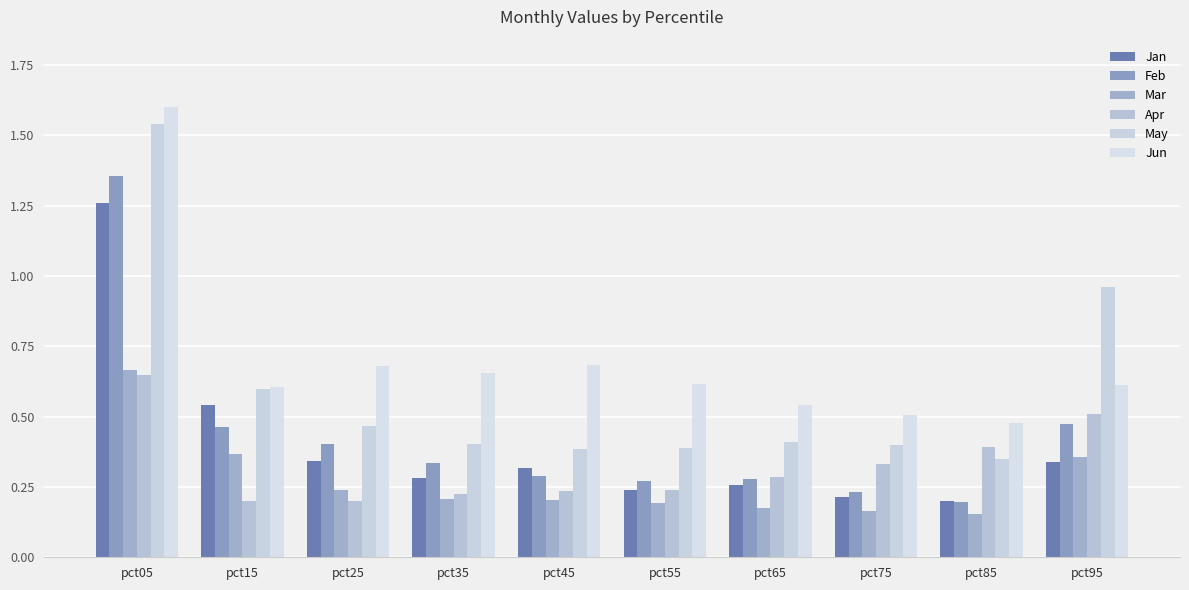

At which category is the sum across all series the highest?

pct05